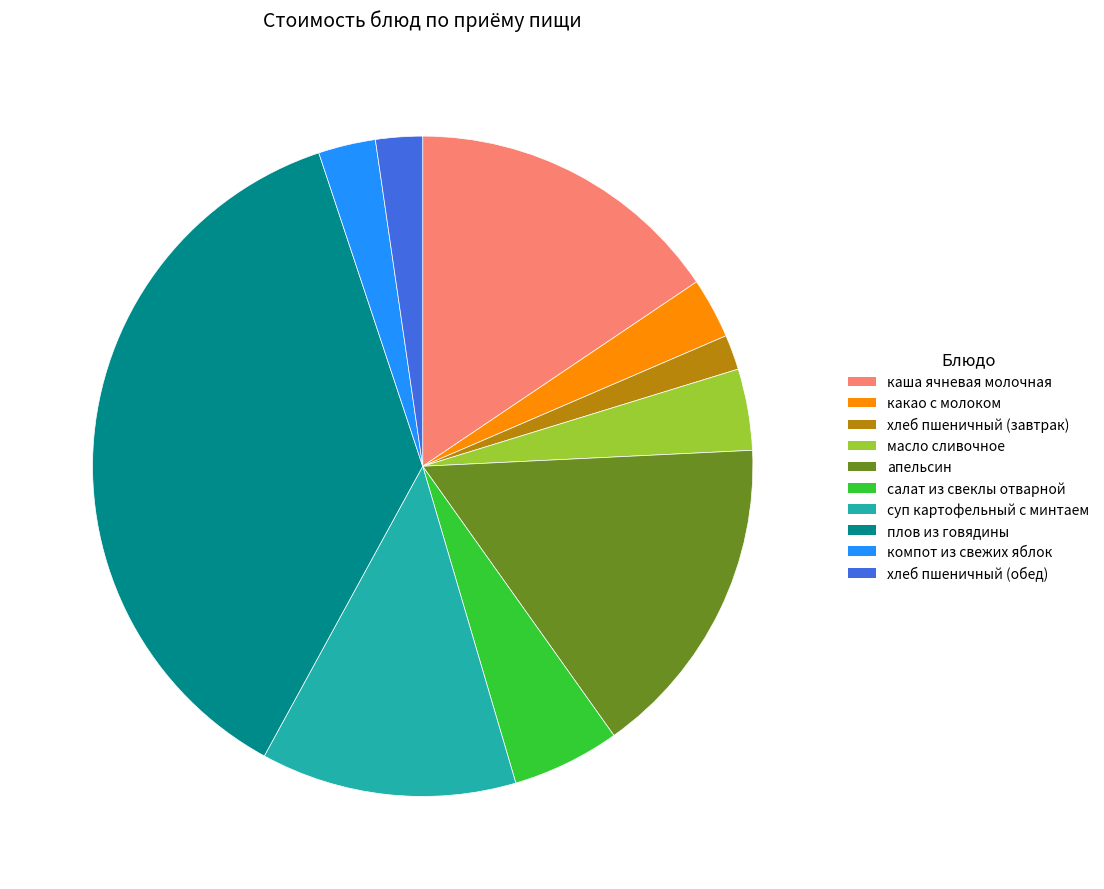

What is the smallest slice in the pie chart?

хлеб пшеничный (завтрак)